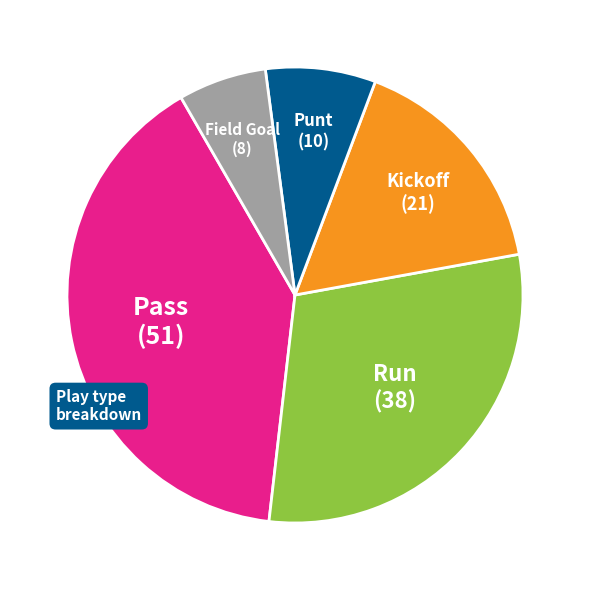

Does any single category account for the majority?

No